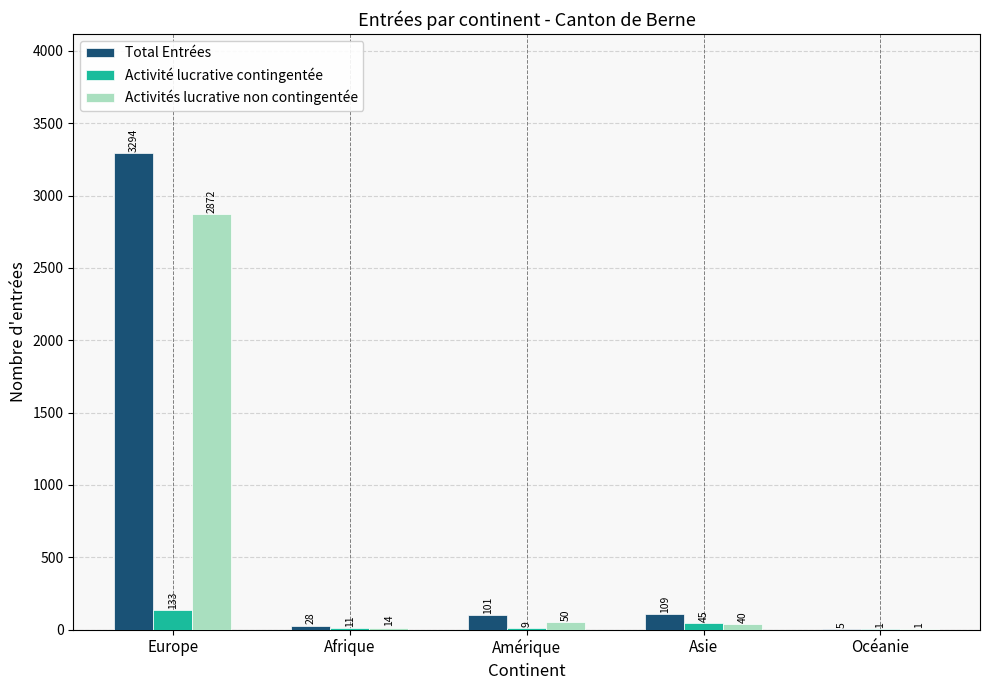

What is the sum of all Activités lucrative non contingentée values?

2977